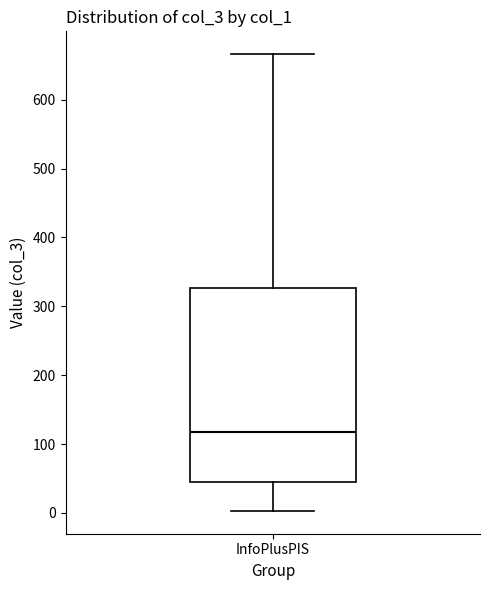

Where does the upper whisker of the box for InfoPlusPIS end on the y-axis? The values are not printed on the chart, so give them approximately, as read against the axis.

670